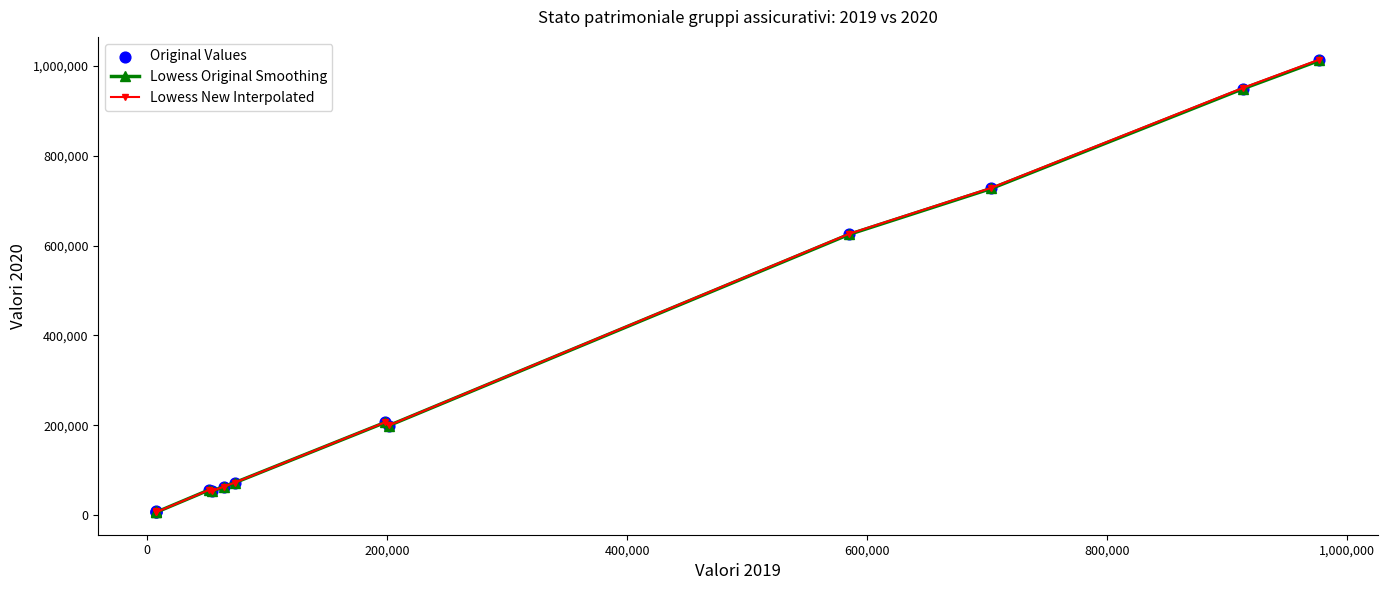

What is the value of the Lowess New Interpolated point at the 8th from the left?

206844.1